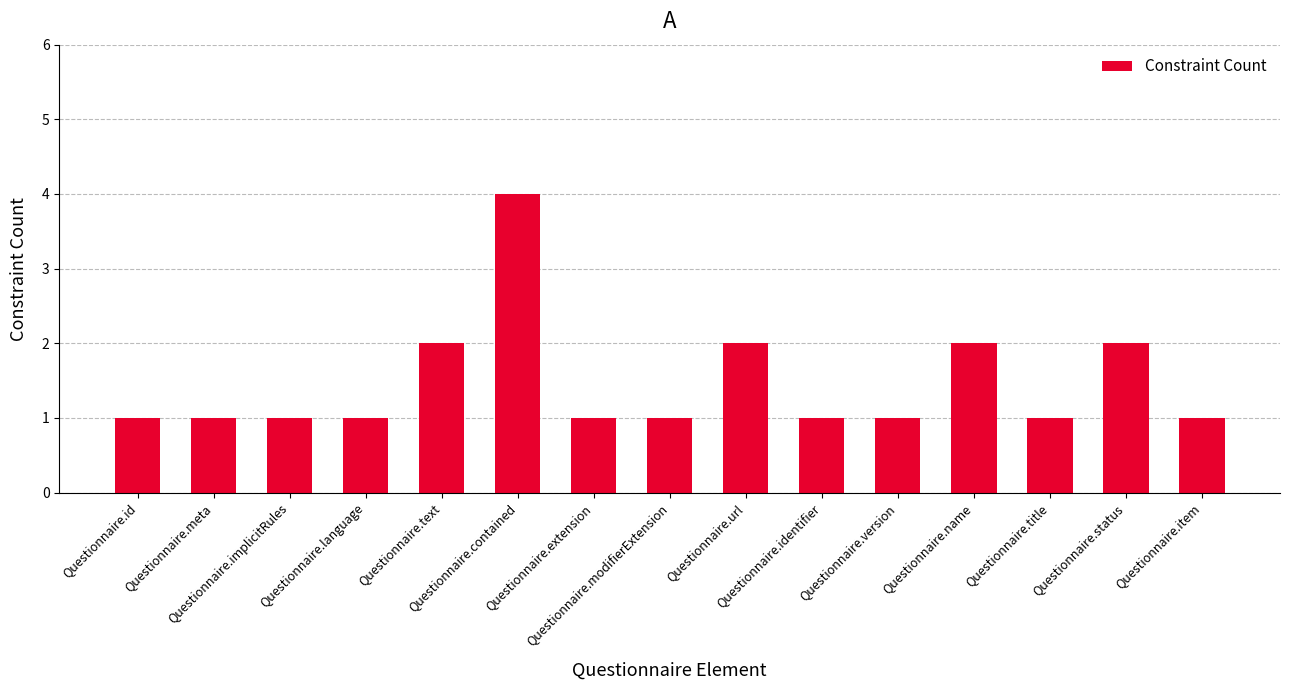

What is the difference between the maximum and minimum values?

3